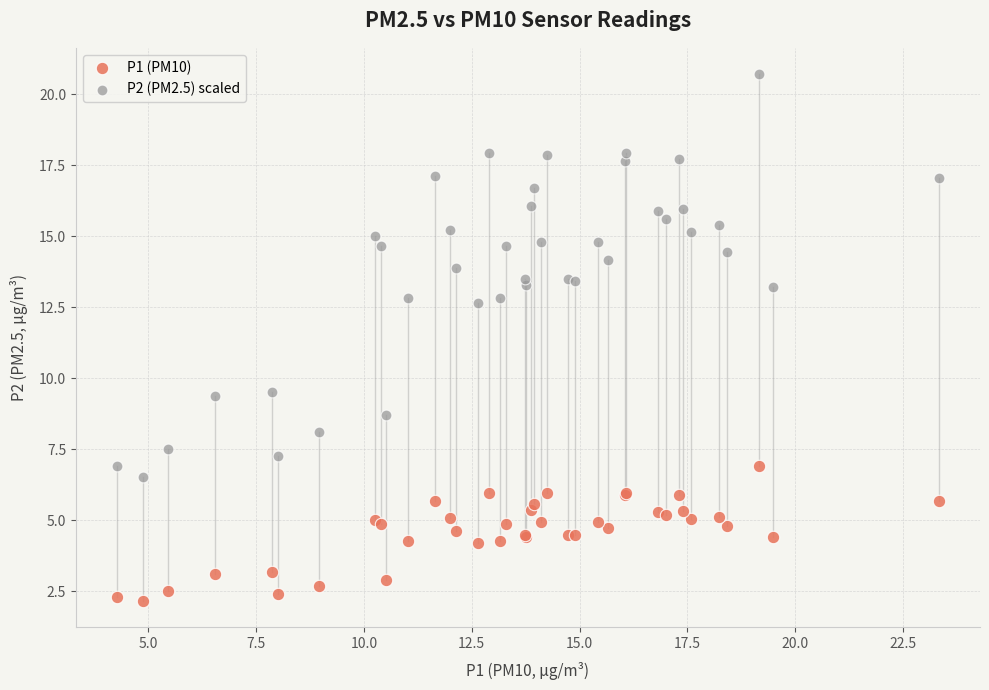

What are all the series names shown in the legend?

P1 (PM10), P2 (PM2.5) scaled